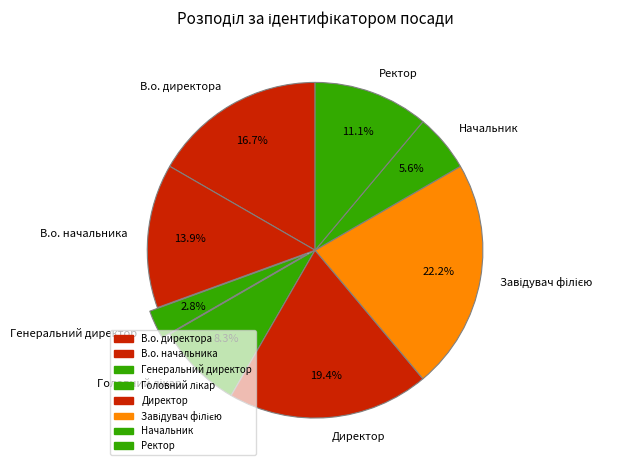

What percentage is the Ректор slice, to the nearest percent?

11%